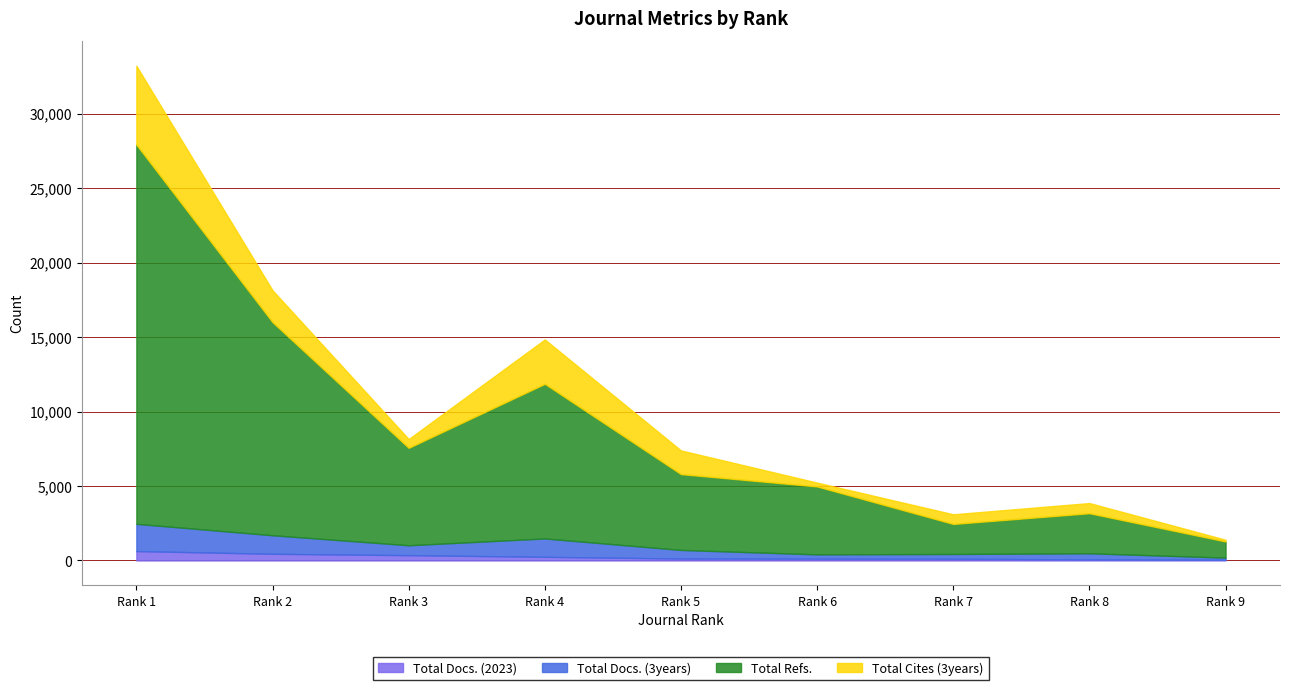

Reading left to right, list all the values displayed in this chart.

Total Docs. (2023): Rank 1=630	Rank 2=448	Rank 3=355	Rank 4=245	Rank 5=128	Rank 6=120	Rank 7=113	Rank 8=72	Rank 9=48
Total Docs. (3years): Rank 1=1829	Rank 2=1244	Rank 3=666	Rank 4=1232	Rank 5=578	Rank 6=289	Rank 7=322	Rank 8=410	Rank 9=142
Total Refs.: Rank 1=25462	Rank 2=14310	Rank 3=6542	Rank 4=10384	Rank 5=5092	Rank 6=4561	Rank 7=2018	Rank 8=2690	Rank 9=1088
Total Cites (3years): Rank 1=5292	Rank 2=2138	Rank 3=588	Rank 4=2978	Rank 5=1589	Rank 6=257	Rank 7=646	Rank 8=681	Rank 9=112